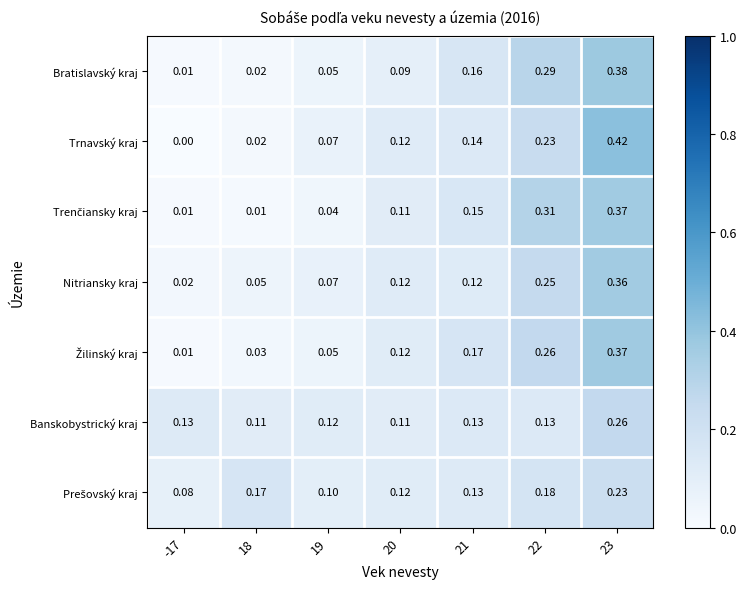

Between 20 and 23, which series saw the biggest shift?

Trnavský kraj